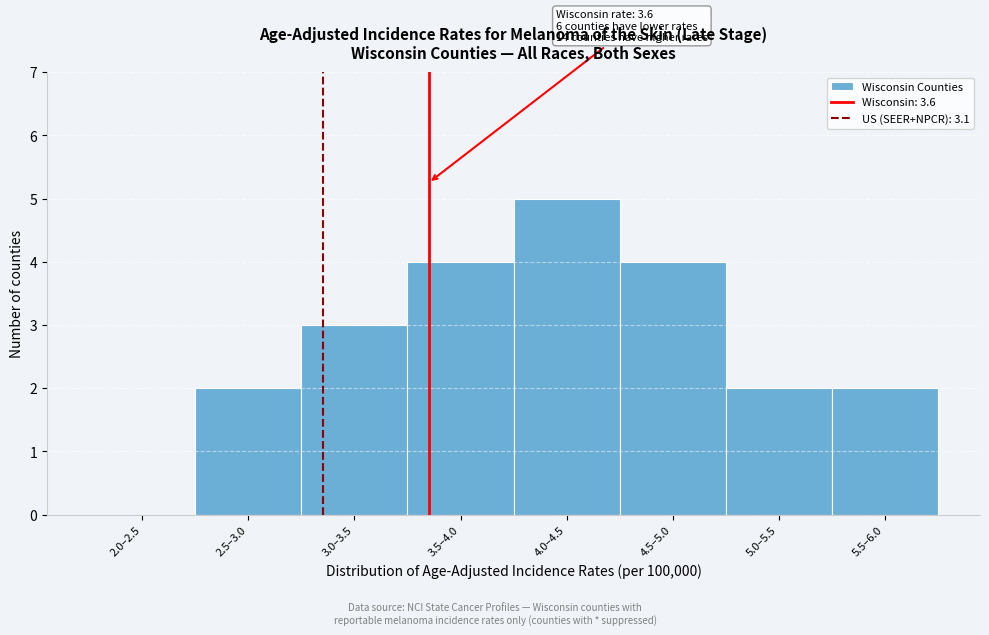

Reading left to right, list all the values displayed in this chart.

2.0–2.5=0	2.5–3.0=2	3.0–3.5=3	3.5–4.0=4	4.0–4.5=5	4.5–5.0=4	5.0–5.5=2	5.5–6.0=2